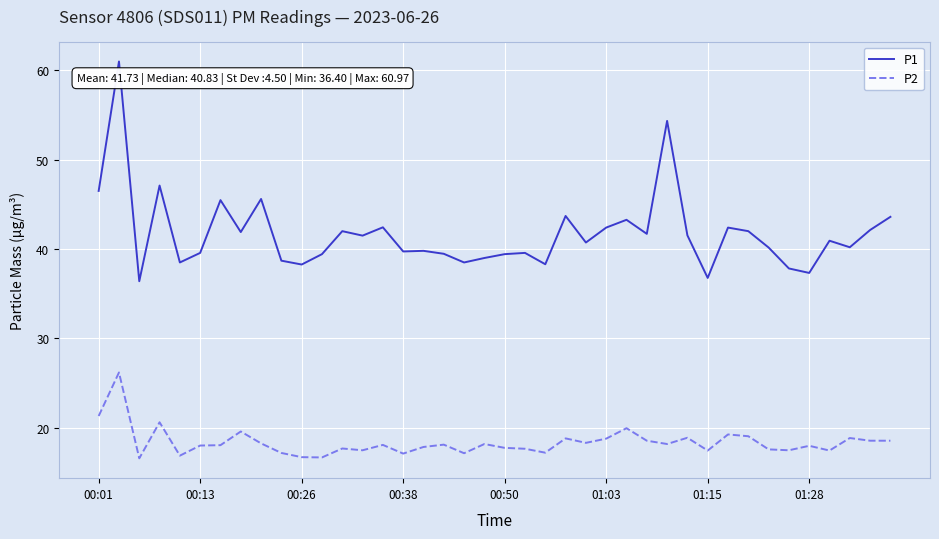

Rank the series by their maximum value, from lowest to highest.

P2, P1